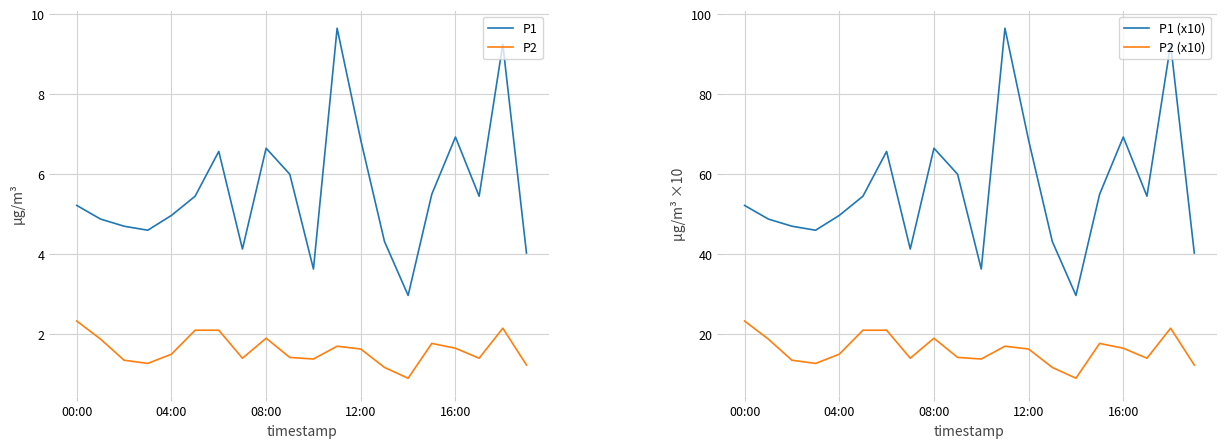

What is the maximum value for P2?

2.3